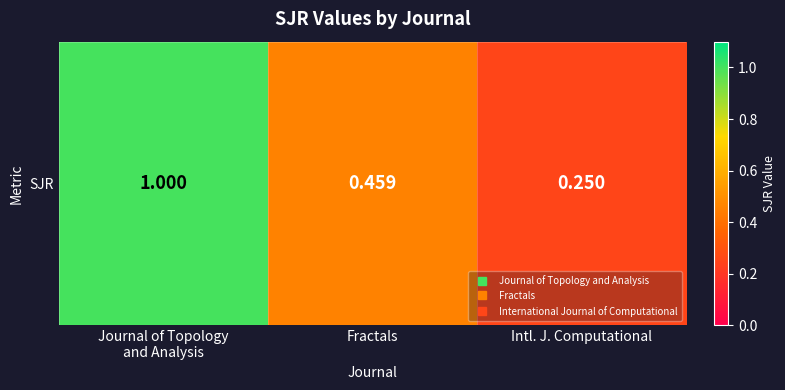

Which label corresponds to the largest value in the chart?

Journal of Topology
and Analysis